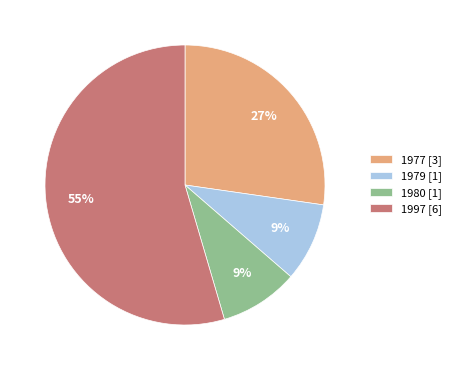

How many segments does this pie chart have?

4